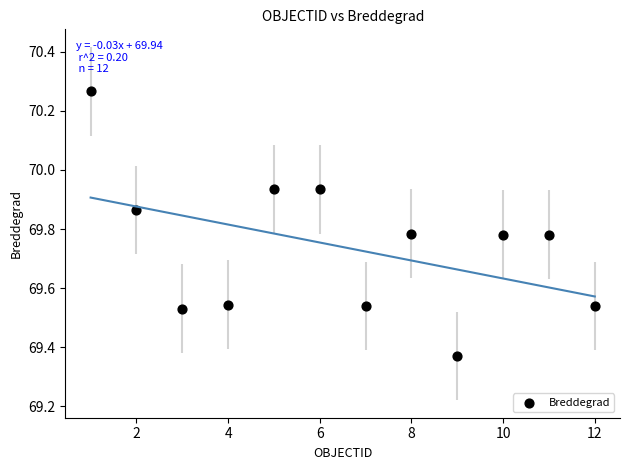

What is the average Y value?

69.7